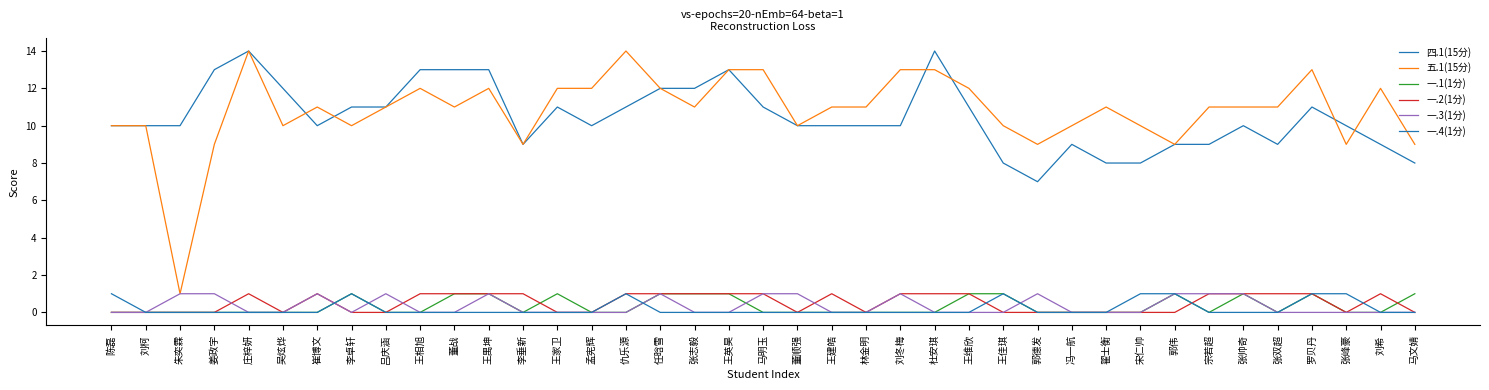

Does the chart display data point markers on the line(s)?

No